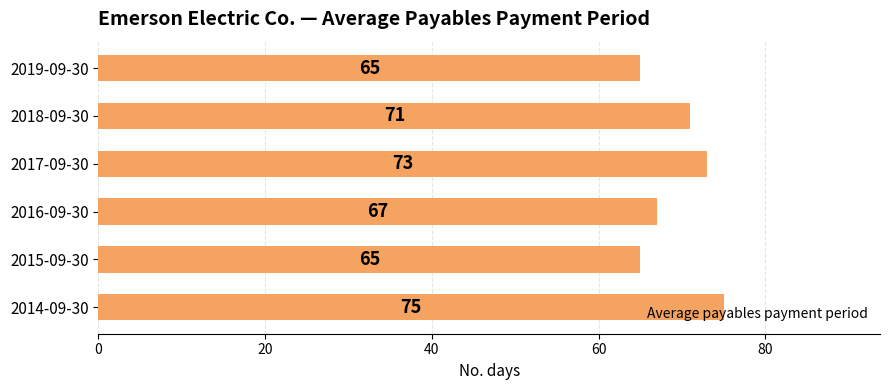

Are the bars grouped side by side (vs. stacked)?

No